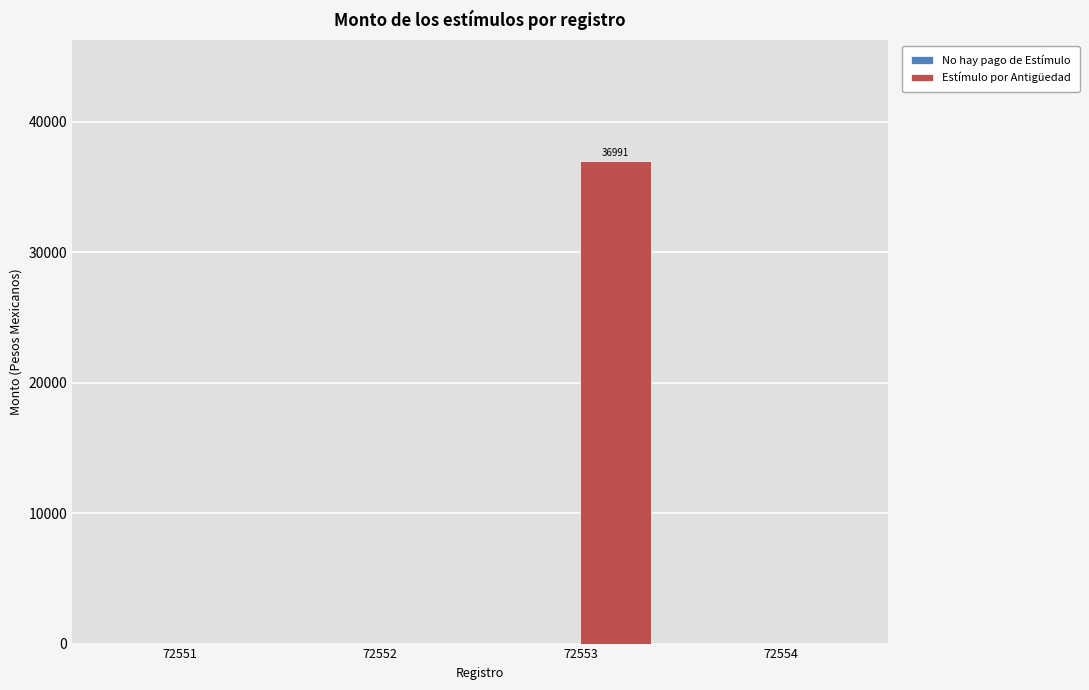

The value at 72553 is 36991. True or false?

True